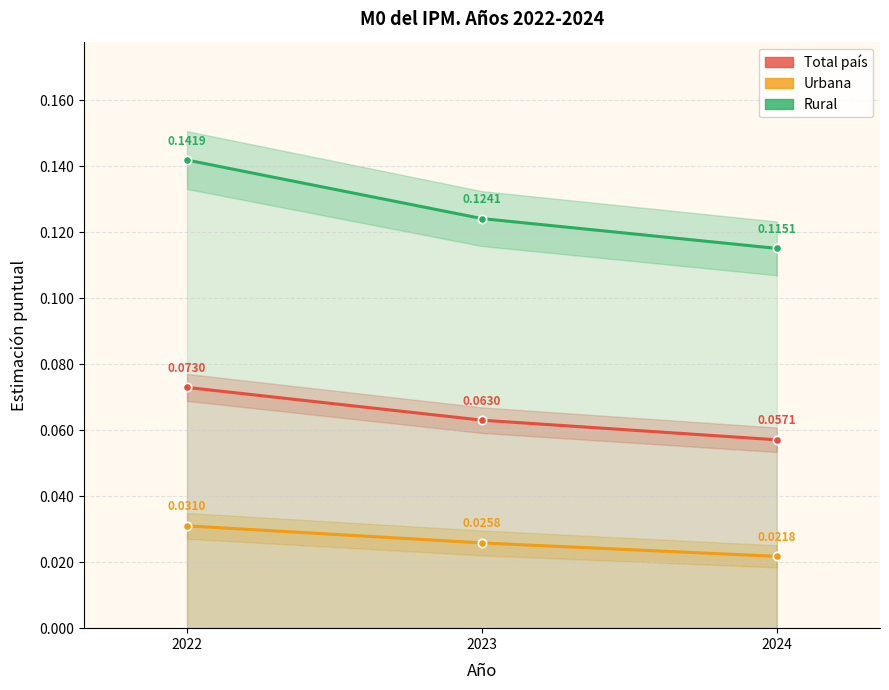

Does the chart have visible grid lines?

Yes